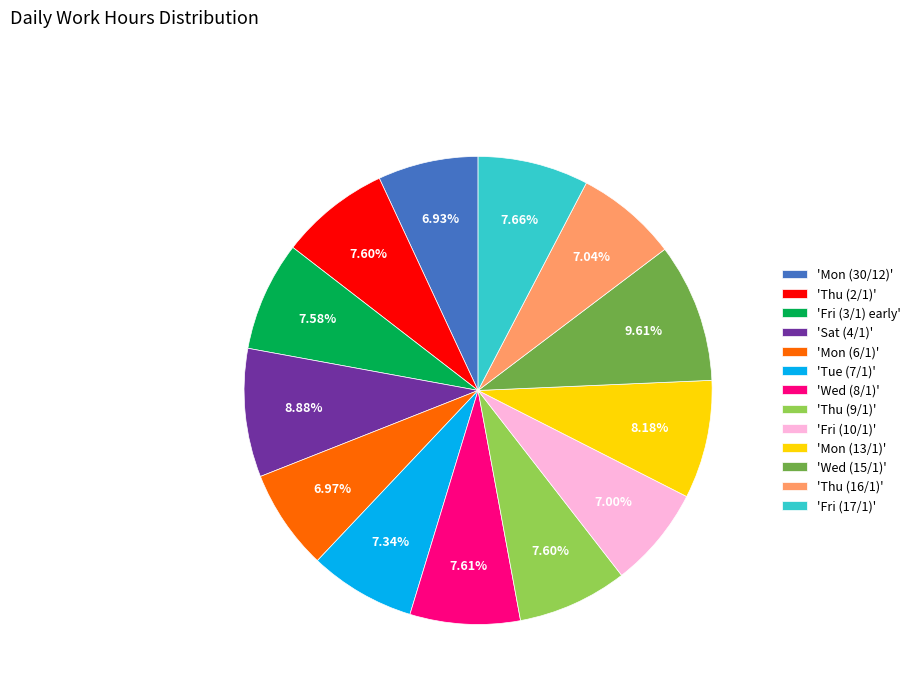

What is the largest slice in the pie chart?

'Wed (15/1)'